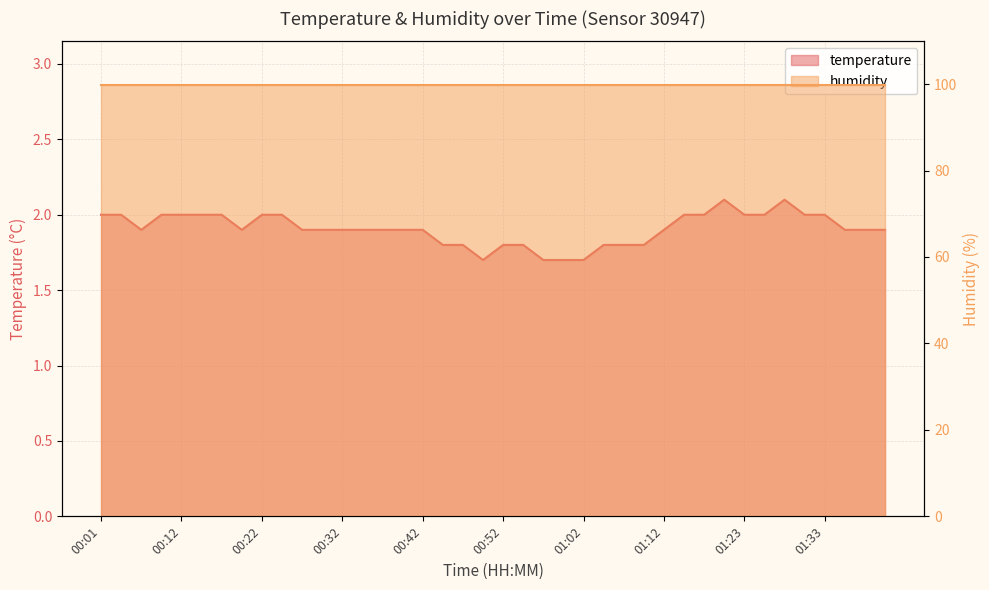

List the labels in order of value, largest first.

01:20, 01:28, 00:01, 00:04, 00:09, 00:12, 00:14, 00:17, 00:22, 00:24, 01:15, 01:18, 01:23, 01:25, 01:30, 01:33, 00:06, 00:19, 00:27, 00:29, 00:32, 00:34, 00:37, 00:39, 00:42, 01:12, 01:35, 01:38, 01:40, 00:44, 00:47, 00:52, 00:55, 01:05, 01:07, 01:10, 00:50, 00:57, 01:00, 01:02